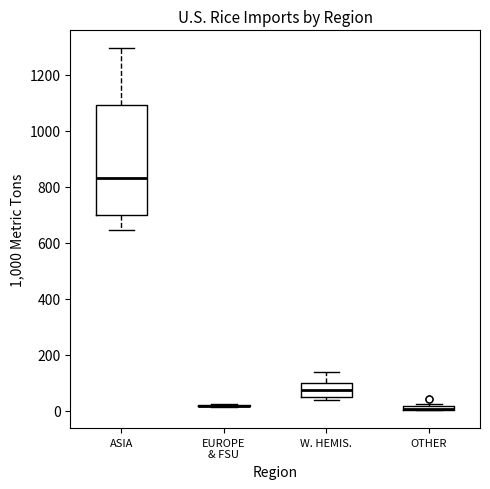

Where is the lower edge of the box for OTHER on the y-axis? The values are not printed on the chart, so give them approximately, as read against the axis.

0